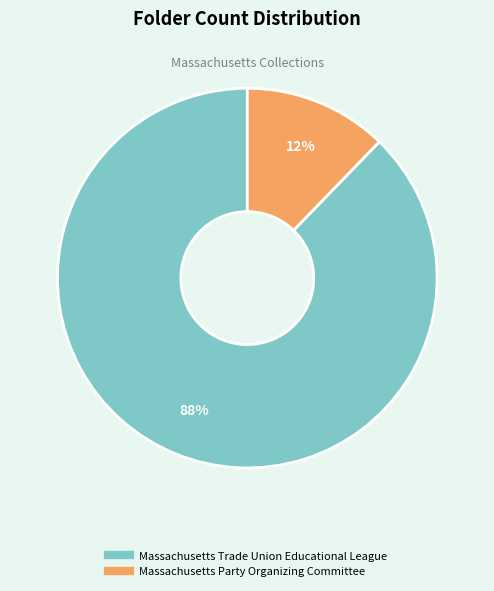

Count the number of slices in the pie.

2